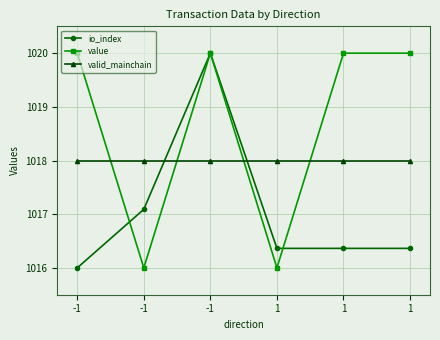

How many series are shown in this chart?

3